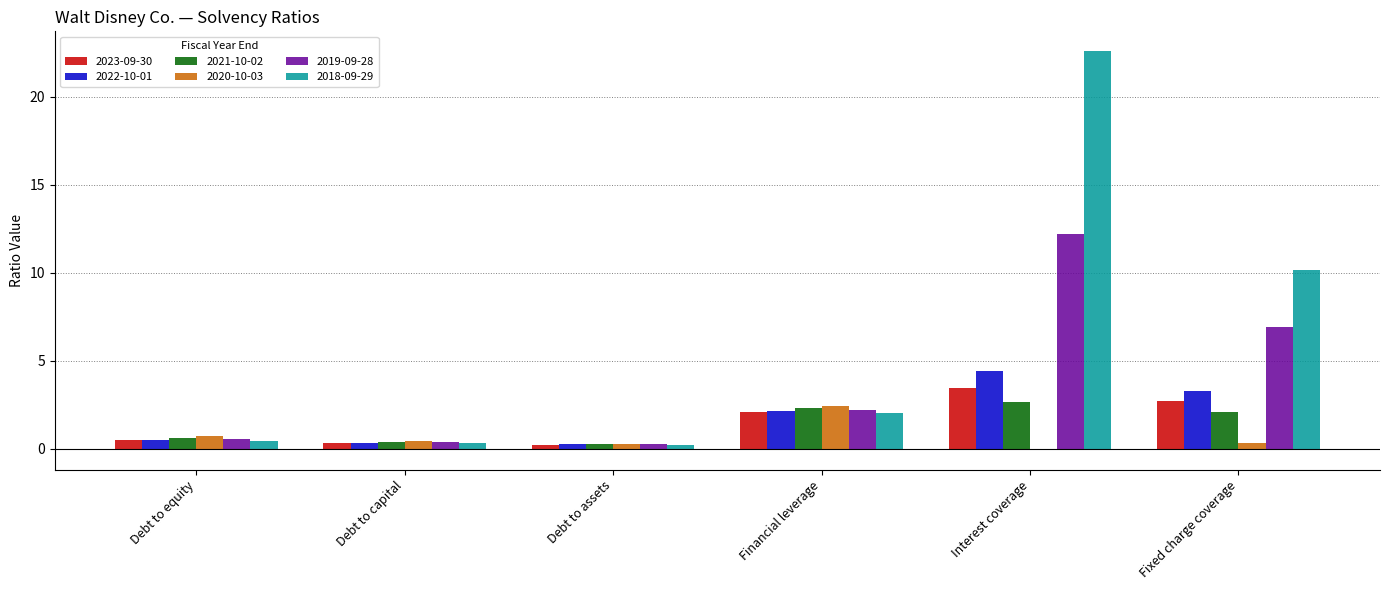

At which category is the sum across all series the highest?

Interest coverage